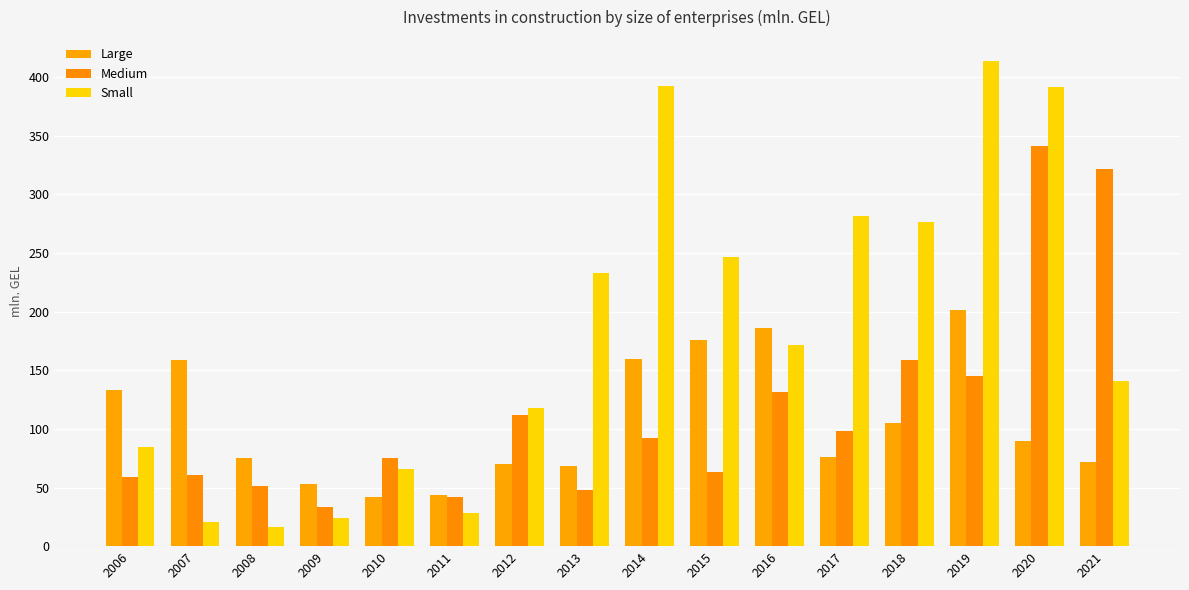

Reading left to right, transcribe all the data shown in this chart.

Large: 2006=133.3	2007=159.1	2008=74.8	2009=53.2	2010=41.8	2011=44.0	2012=70.4	2013=68.6	2014=159.7	2015=175.7	2016=186.1	2017=76.0	2018=105.3	2019=201.0	2020=89.9	2021=72.0
Medium: 2006=59.0	2007=60.7	2008=51.1	2009=33.2	2010=75.5	2011=42.2	2012=111.9	2013=47.8	2014=92.6	2015=63.0	2016=131.7	2017=98.4	2018=158.9	2019=144.9	2020=341.6	2021=321.7
Small: 2006=84.3	2007=20.6	2008=16.3	2009=24.3	2010=65.9	2011=28.4	2012=117.8	2013=232.7	2014=392.4	2015=246.3	2016=171.7	2017=282.0	2018=276.4	2019=413.5	2020=391.4	2021=140.8